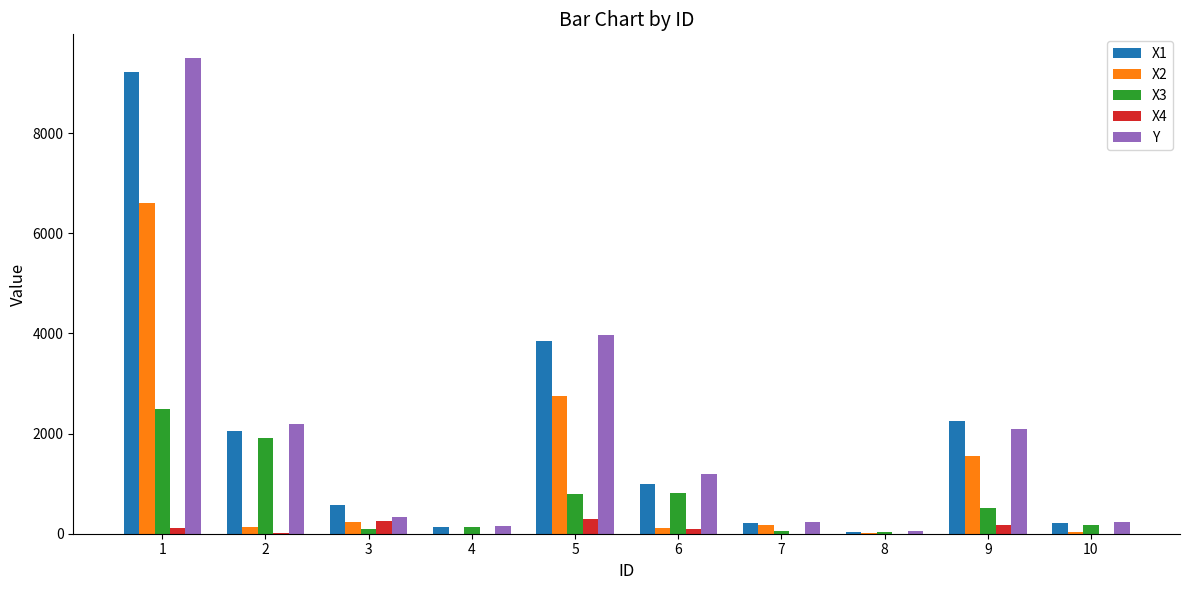

Is the value of X1 at 2 greater than the value of X4 at 9?

Yes